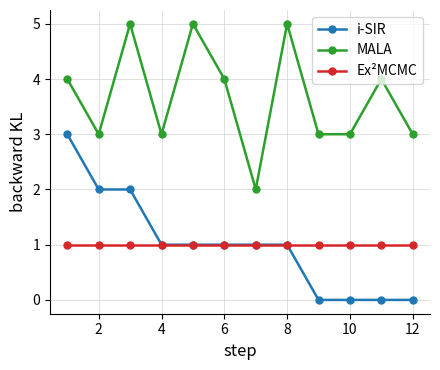

True or false: i-SIR and MALA cross at least once.

False